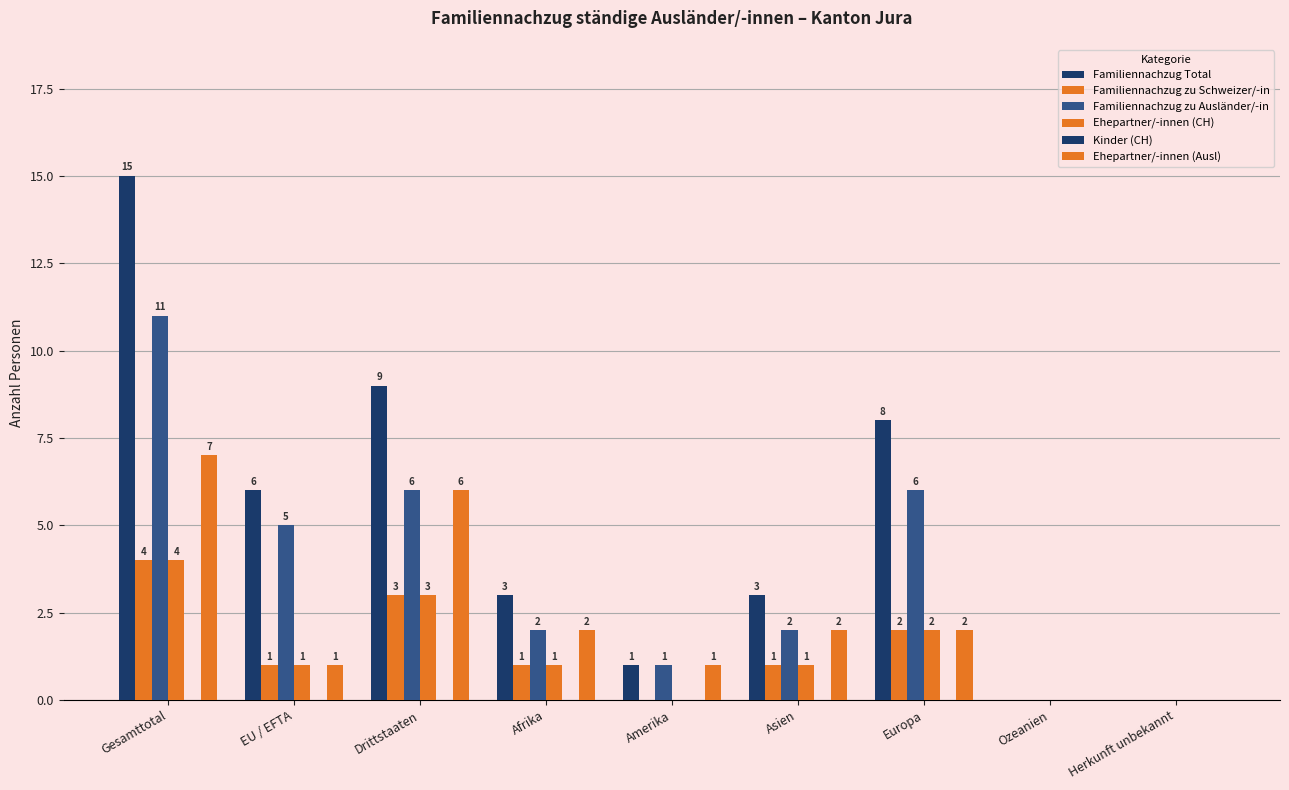

The Ehepartner/-innen (Ausl) series shows 0 at Herkunft unbekannt. True or false?

True